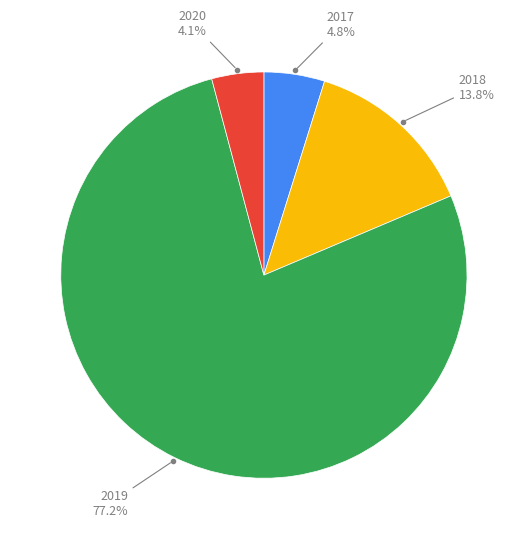

Count the number of slices in the pie.

4